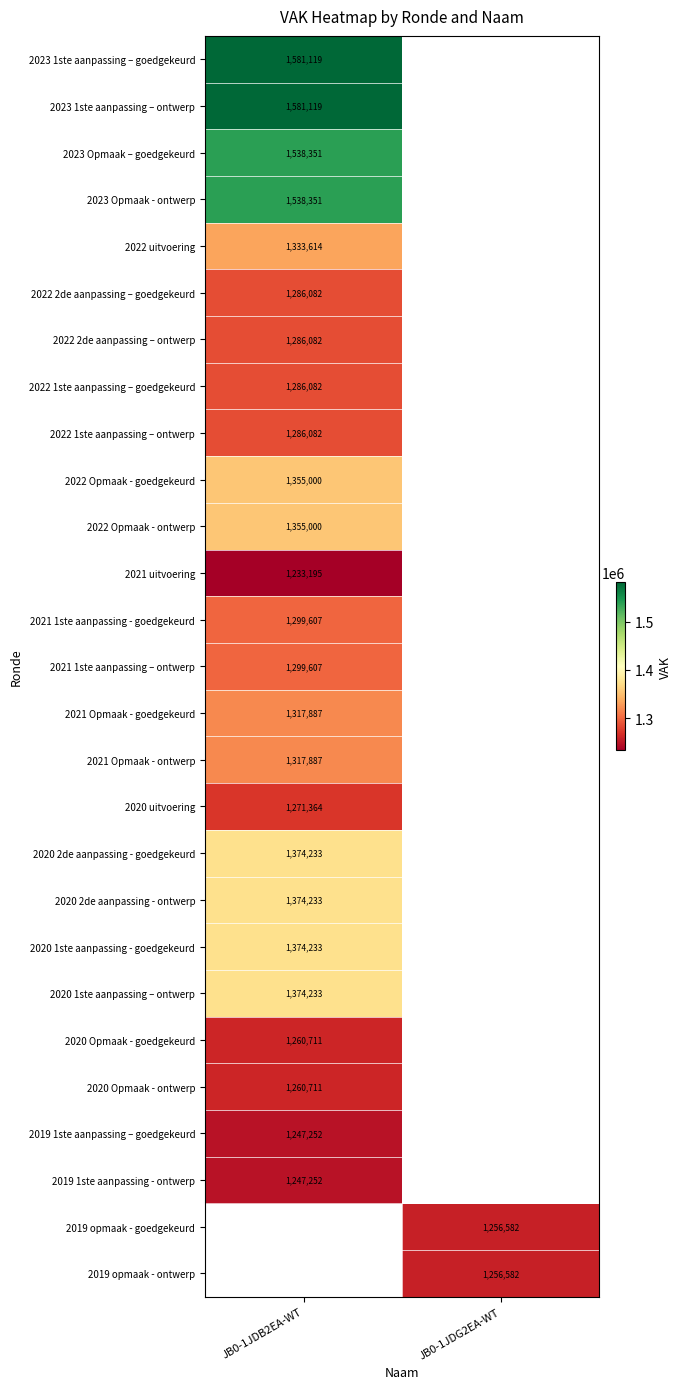

True or false: 2019 1ste aanpassing – goedgekeurd has a value of 604683 at JB0-1JDB2EA-WT.

False